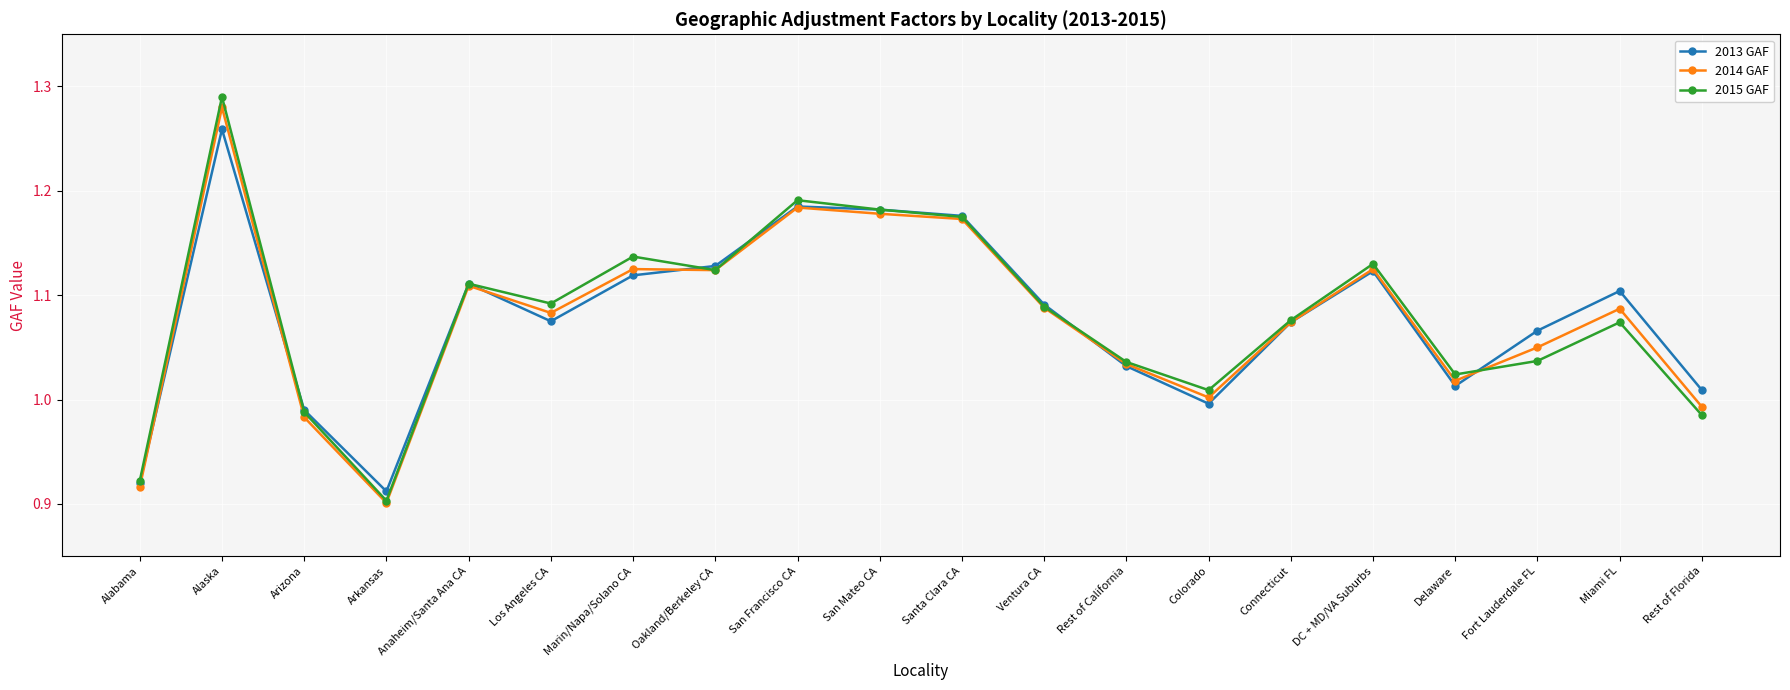

Where does the 2014 GAF series first go above 1?

Alaska